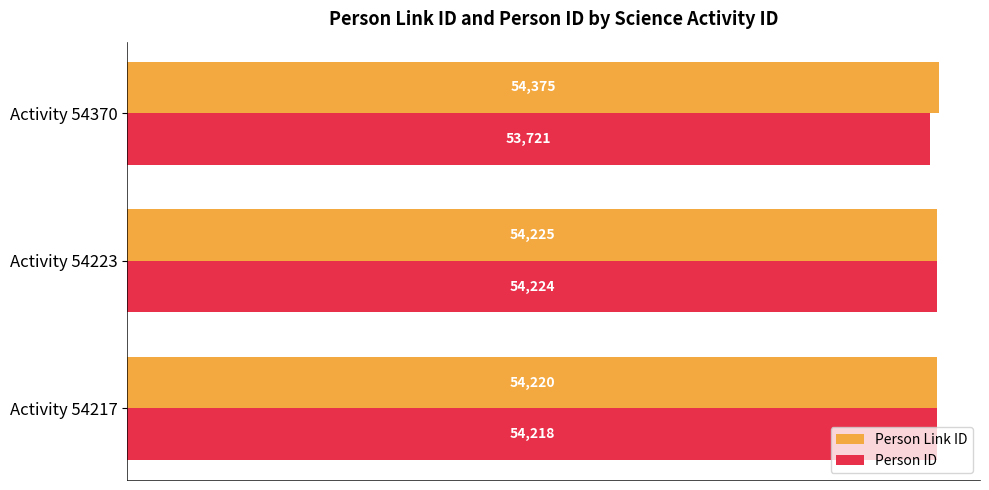

What is the average value of the Person Link ID series?

54273